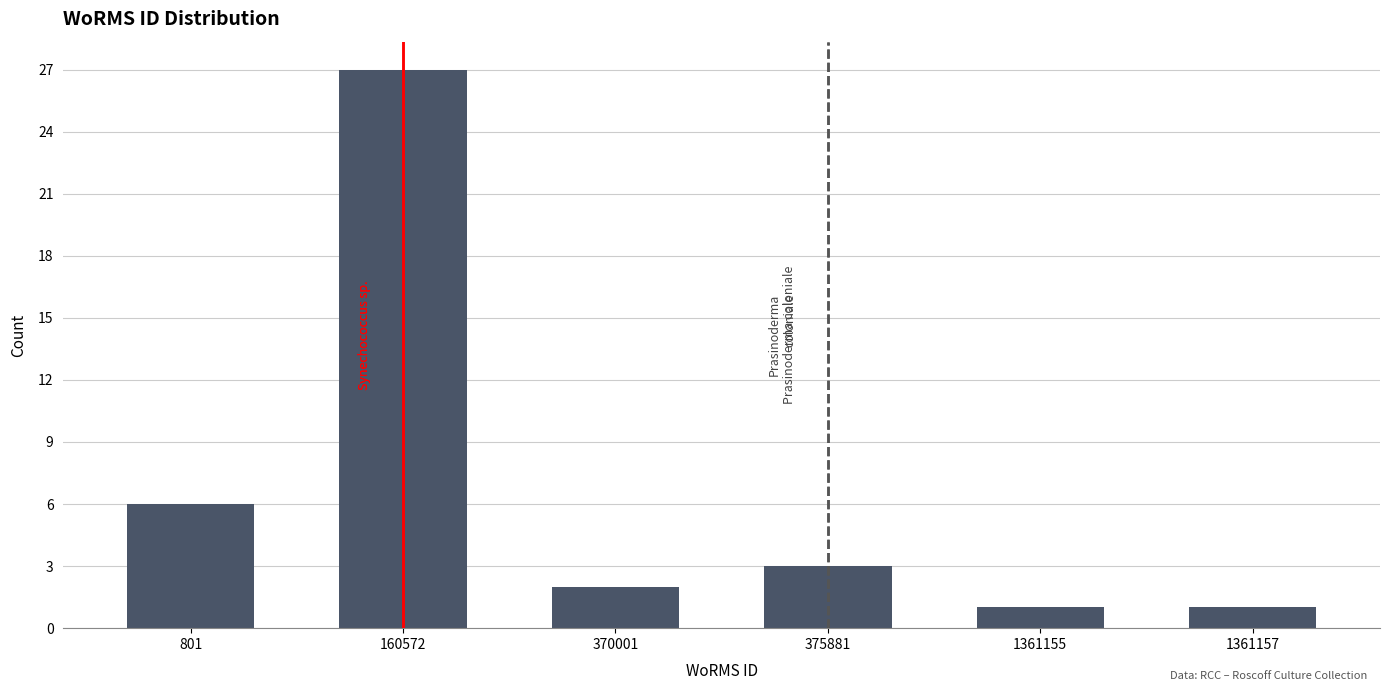

Reading left to right, list all the values displayed in this chart.

6	27	2	3	1	1